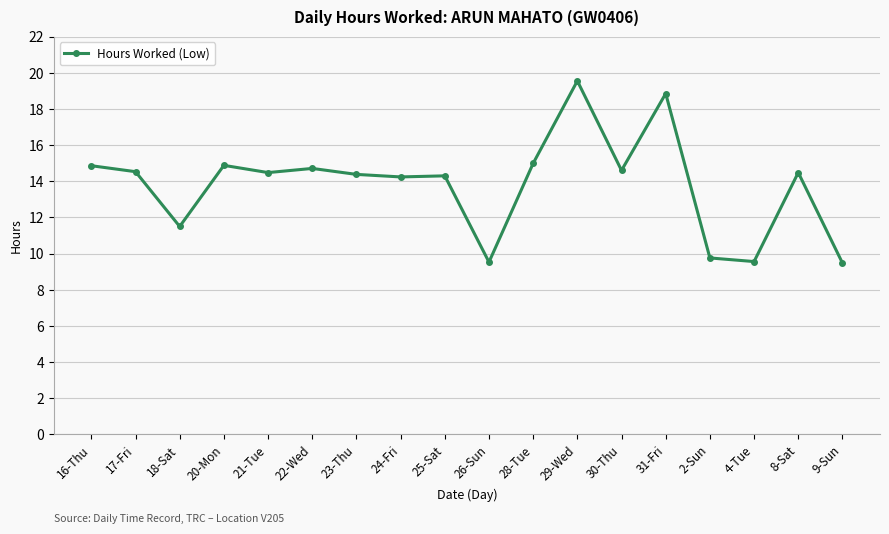

What is the average value?

13.8